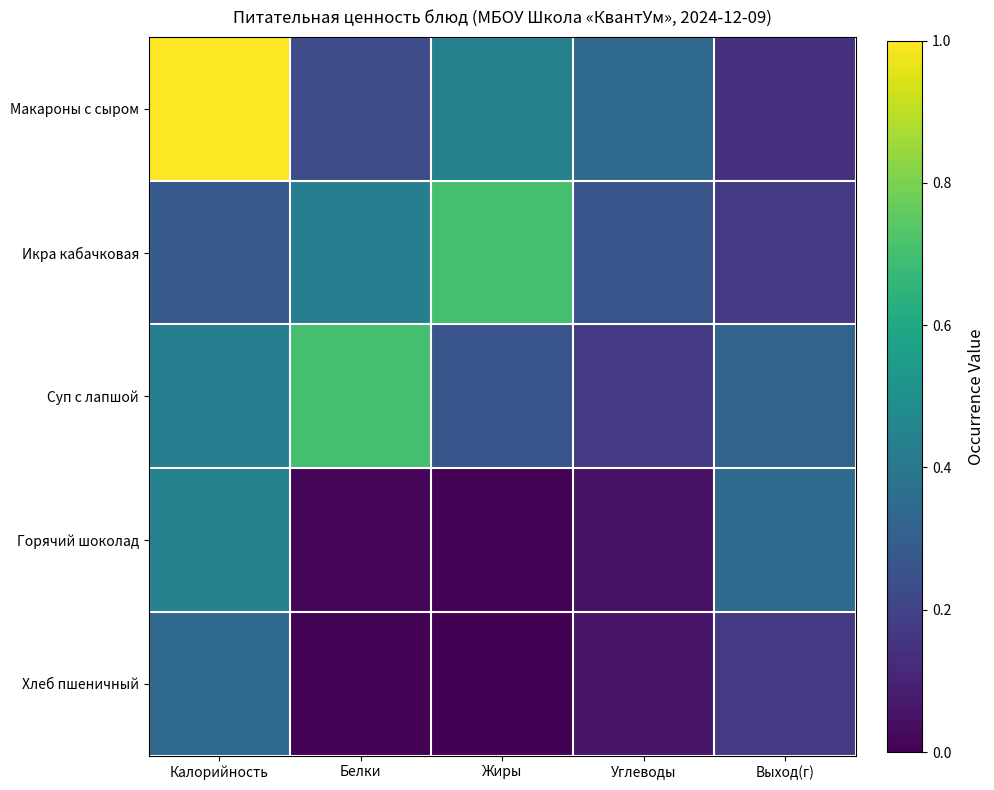

Which series has the largest total across all categories?

Макароны с сыром